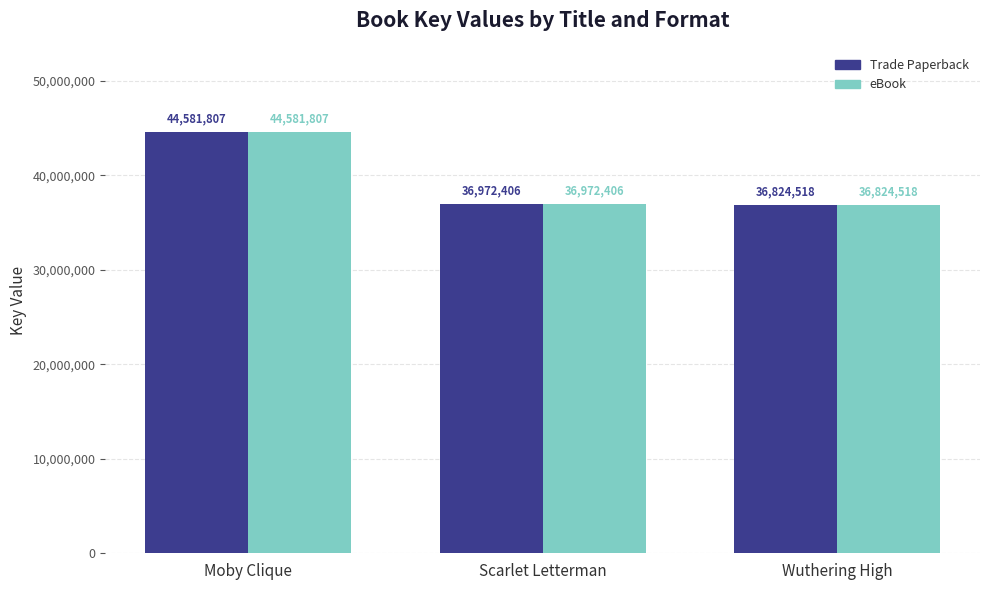

What value does the eBook series have at Wuthering High, to the nearest 100?

36824500